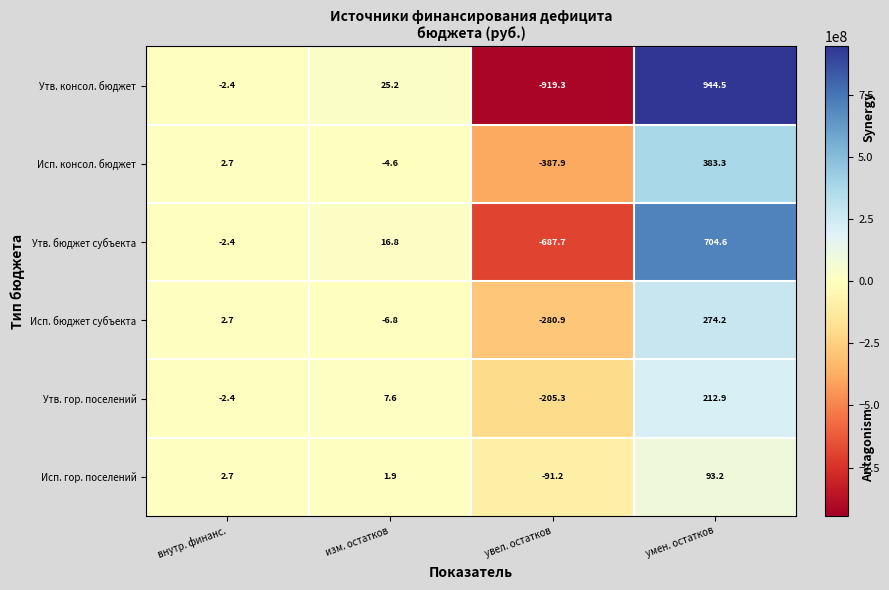

Where does the Исп. бюджет субъекта series first go above 2?

внутр. финанс.